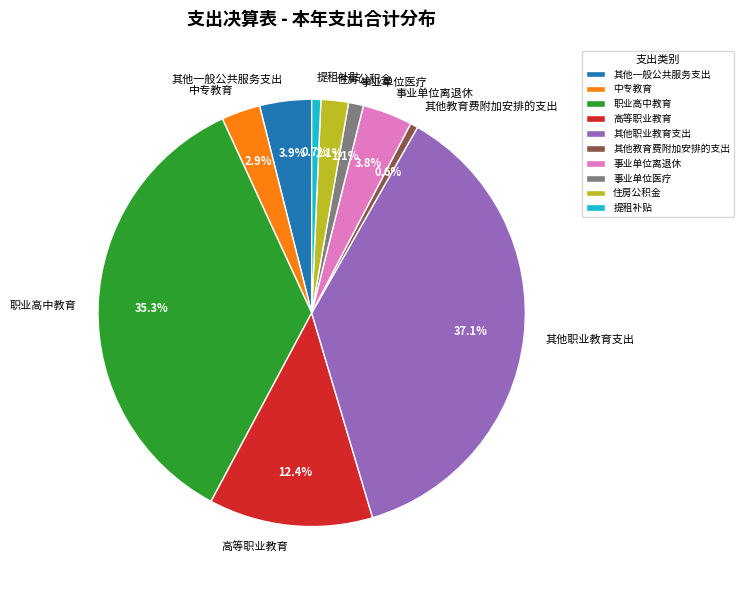

To the nearest percent, what is the difference between the 住房公积金 and 事业单位医疗 slice percentages?

1%